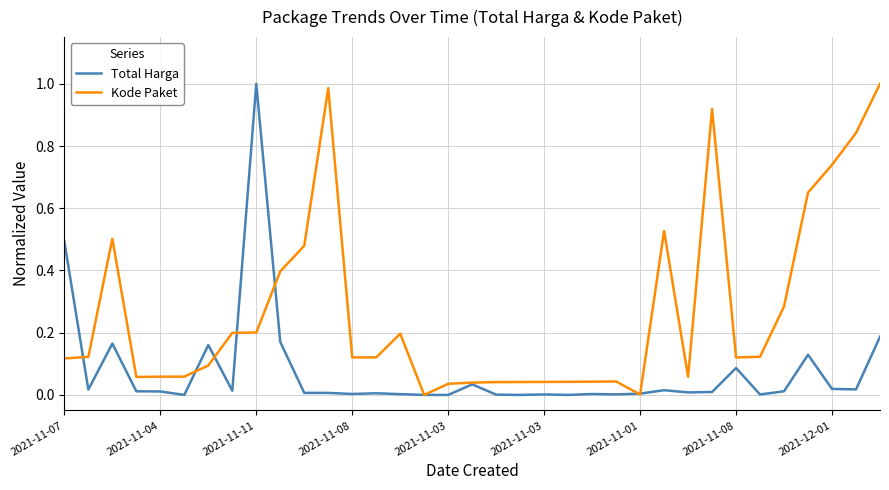

List the series in order of their overall mean, highest first.

Kode Paket, Total Harga